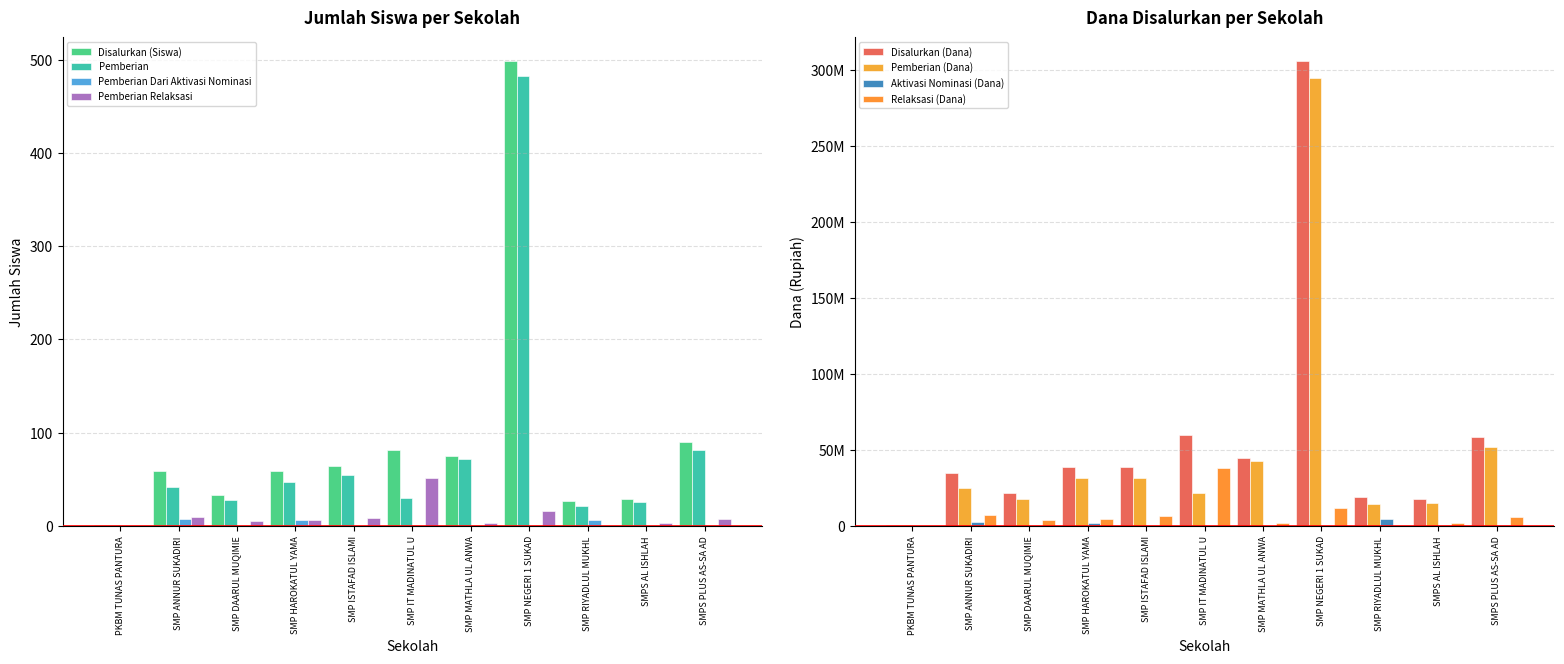

The Pemberian Dari Aktivasi Nominasi series shows 0 at SMP ISTAFAD ISLAMI. True or false?

True